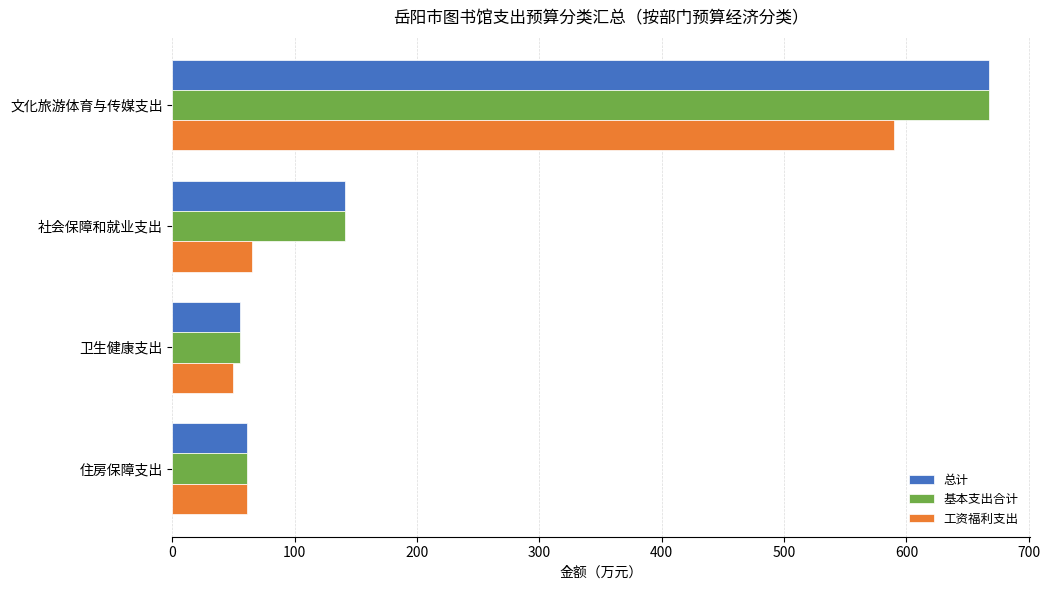

Is it true that 总计 equals 46.7 at 社会保障和就业支出?

False